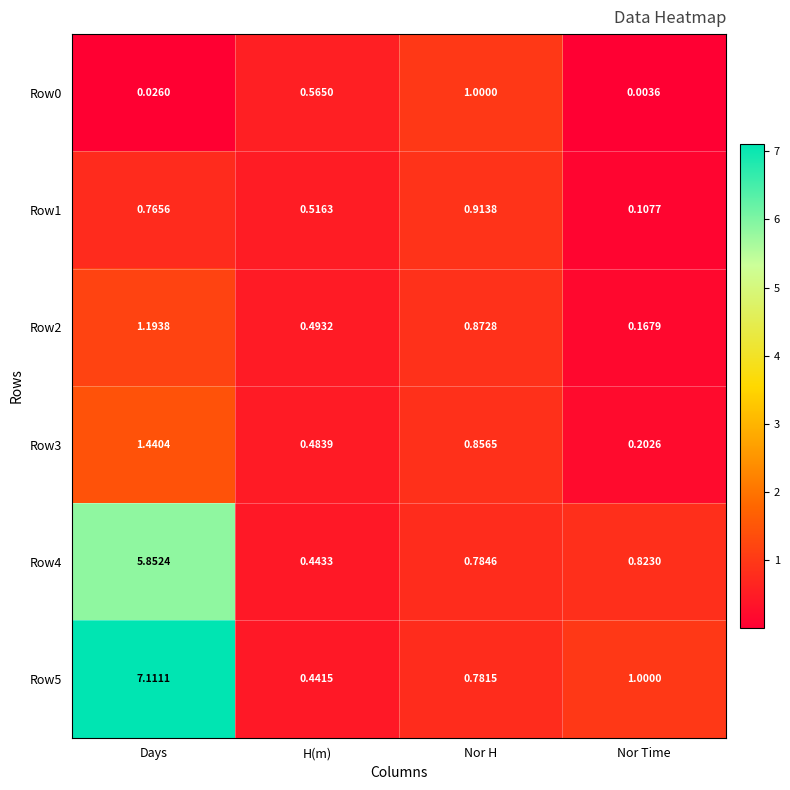

At which category is the sum across all series the highest?

Days